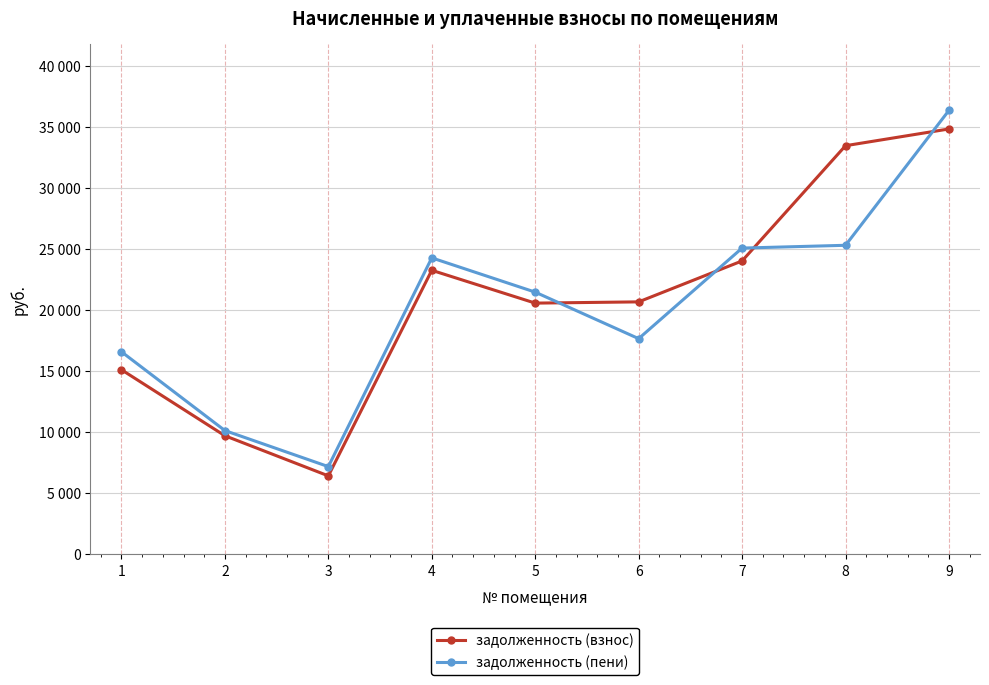

What are all the series names shown in the legend?

задолженность (взнос), задолженность (пени)